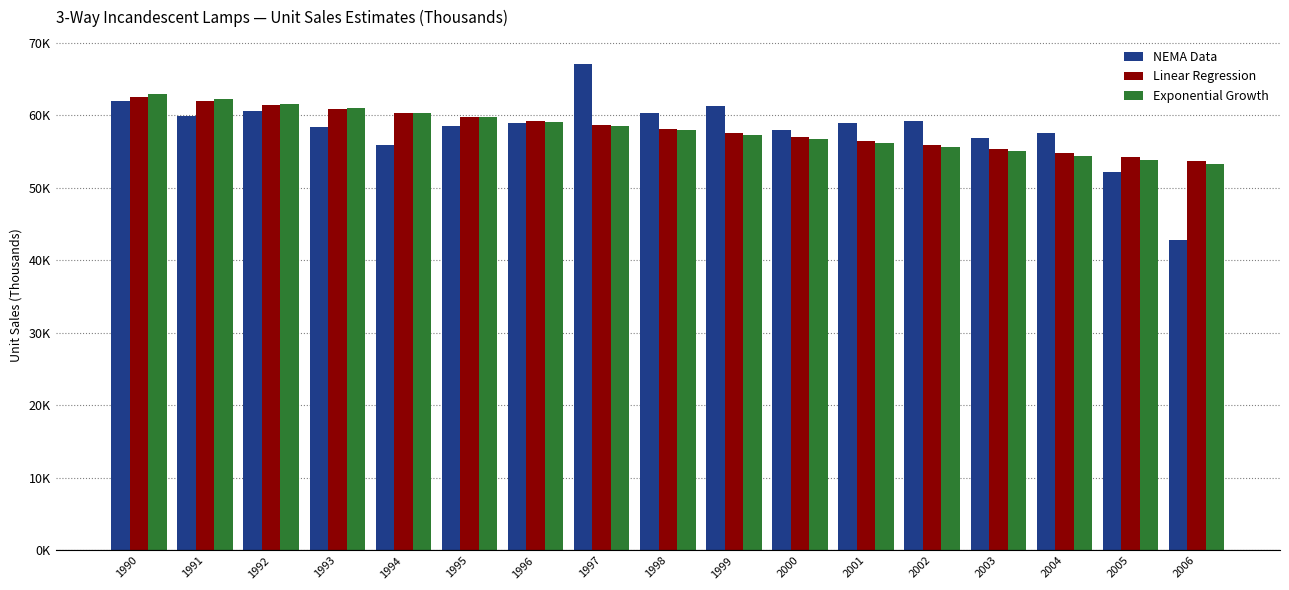

What is the difference between the maximum and second lowest values in the Linear Regression series?

8269.7